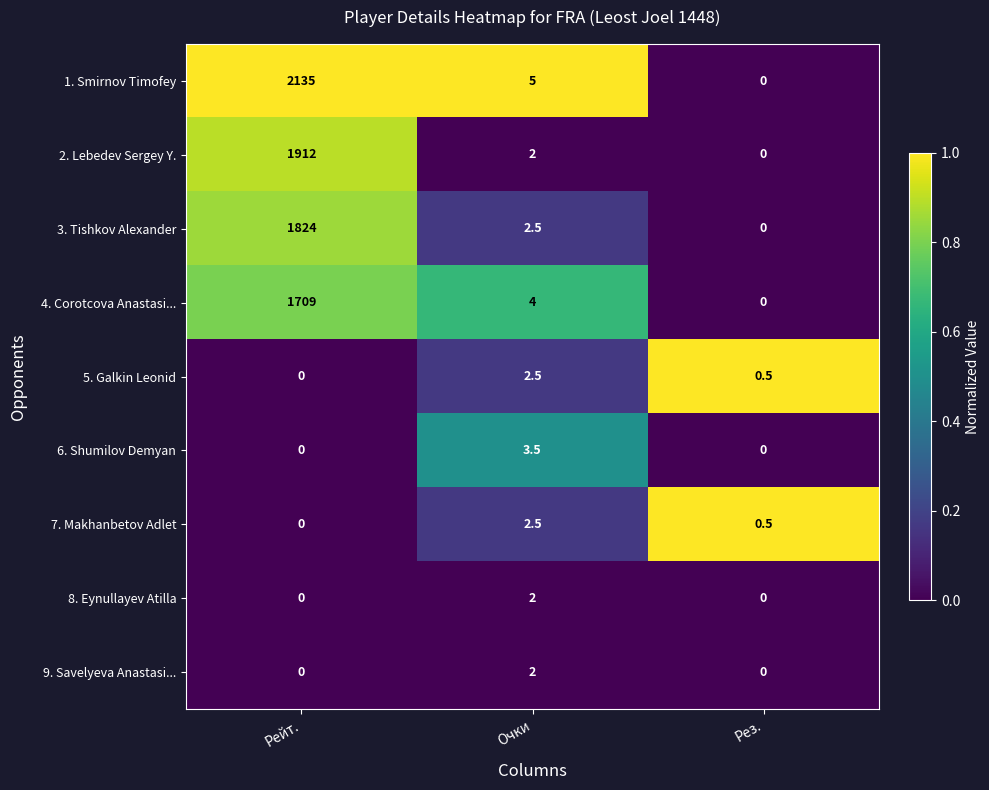

What is the maximum value shown in the chart?

2135.0